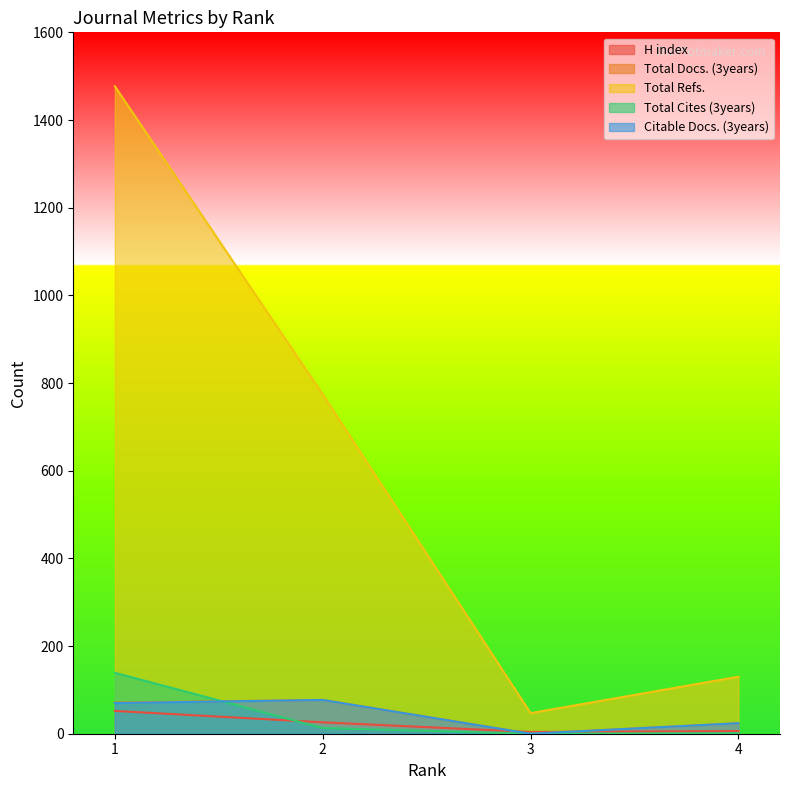

What is the sum of all Total Docs. (3years) values?

172